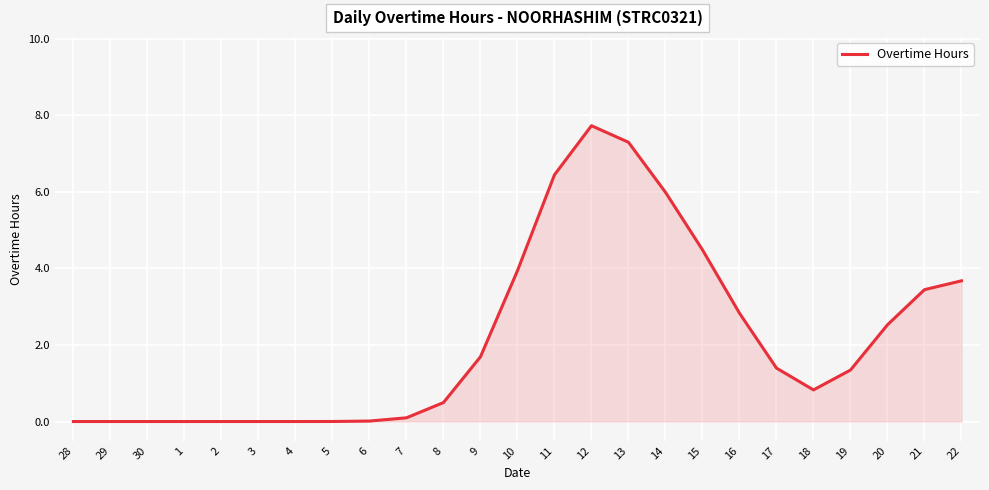

How many lines are shown in the chart?

1